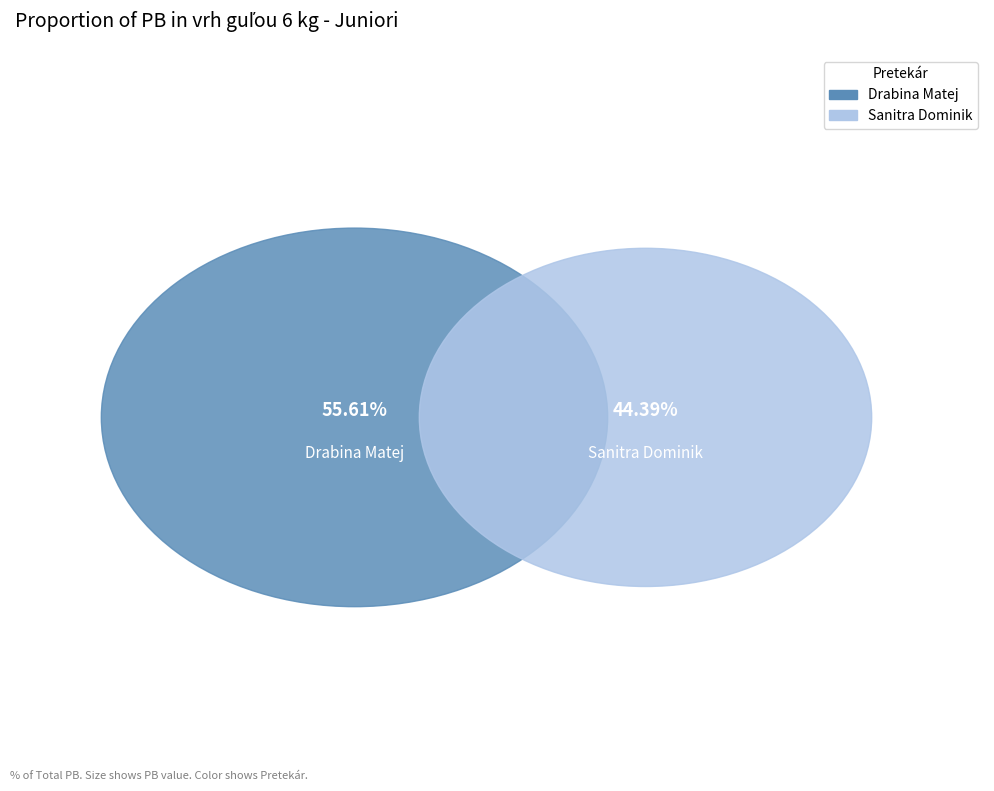

Approximately how many times larger is the value at Sanitra Dominik compared to Drabina Matej?

0.8